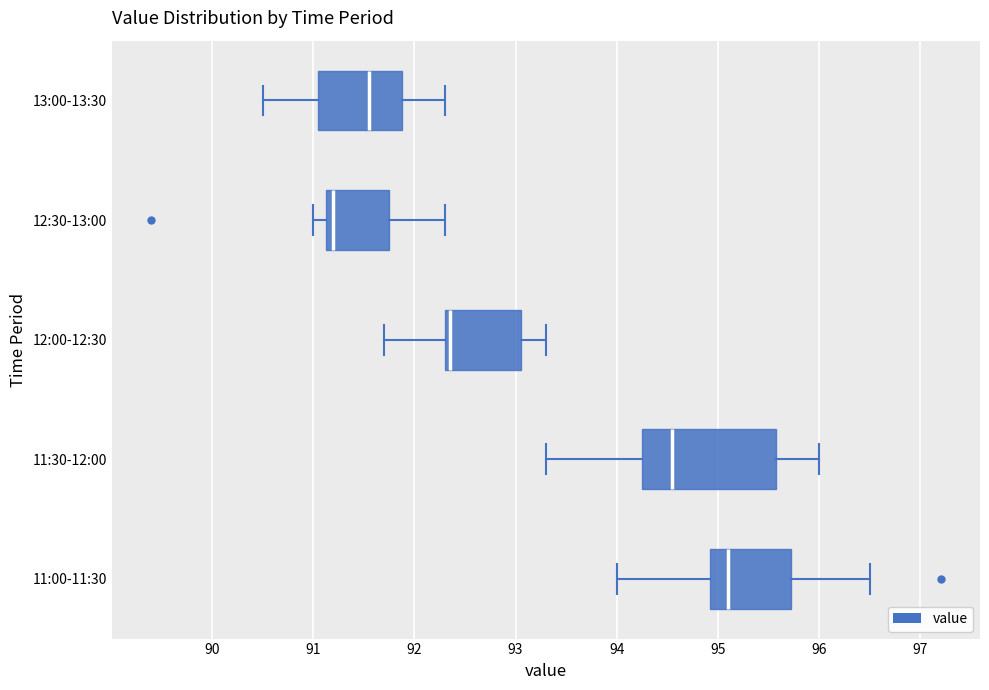

Where does the median line of the box for 12:00-12:30 sit on the x-axis? The values are not printed on the chart, so give them approximately, as read against the axis.

92.4